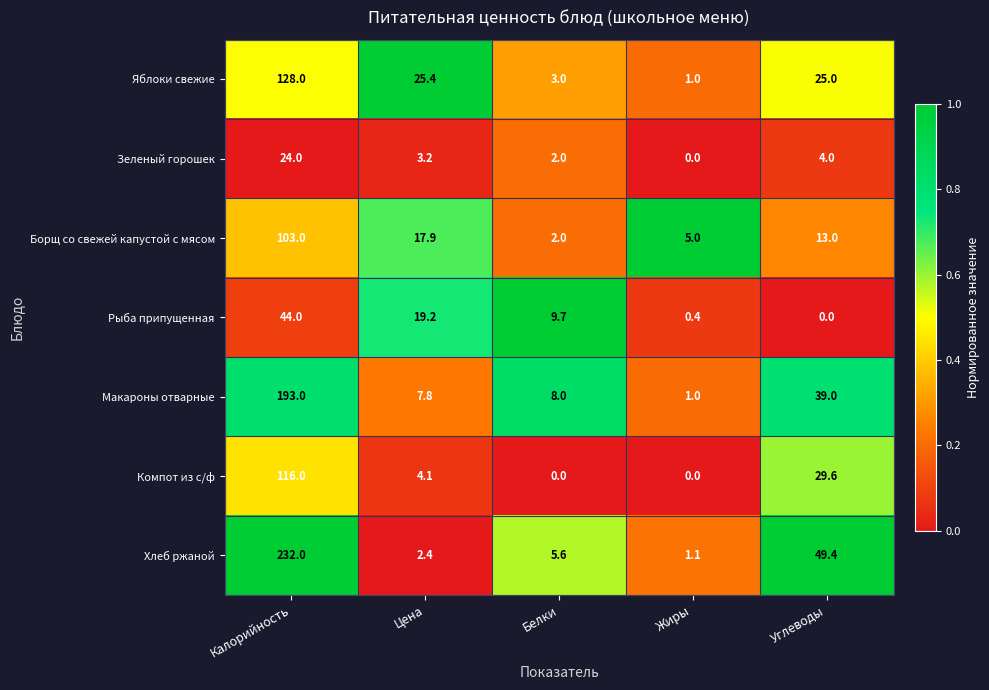

At which label does Зеленый горошек reach its minimum?

Жиры